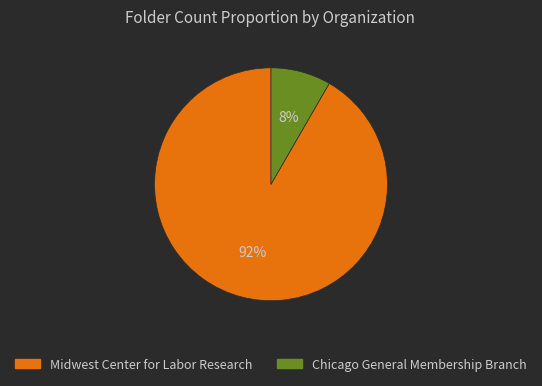

Is the sum of Chicago General Membership Branch and Midwest Center for Labor Research greater than half?

Yes